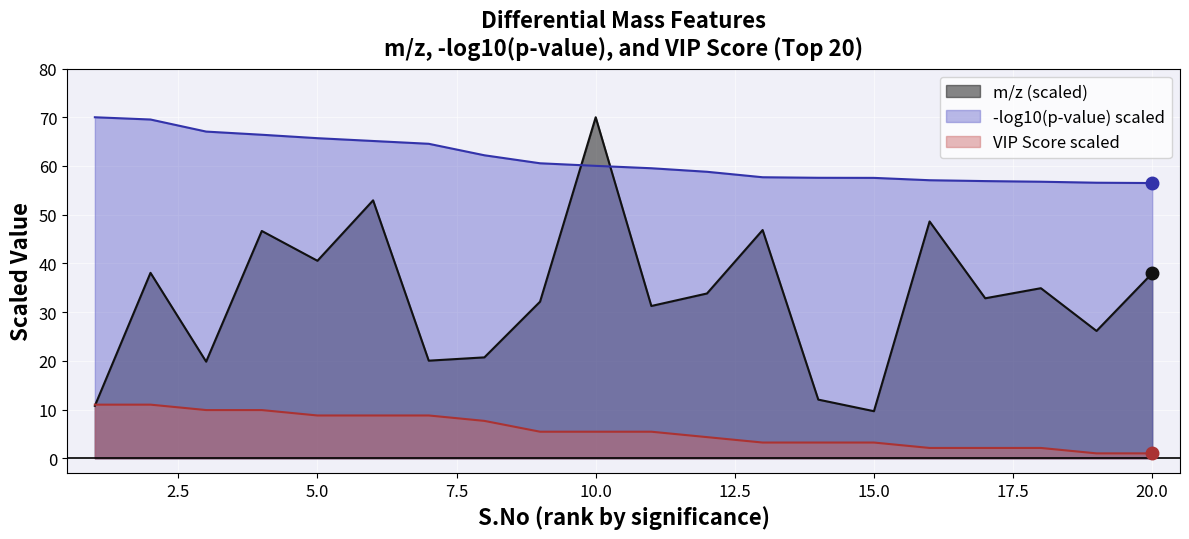

What is the average value of the VIP Score series?

5.7